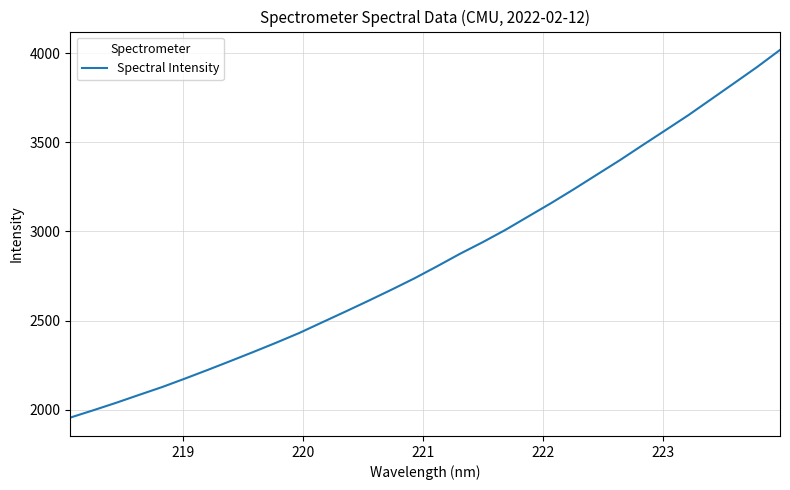

What is the smallest value displayed?

1956.0